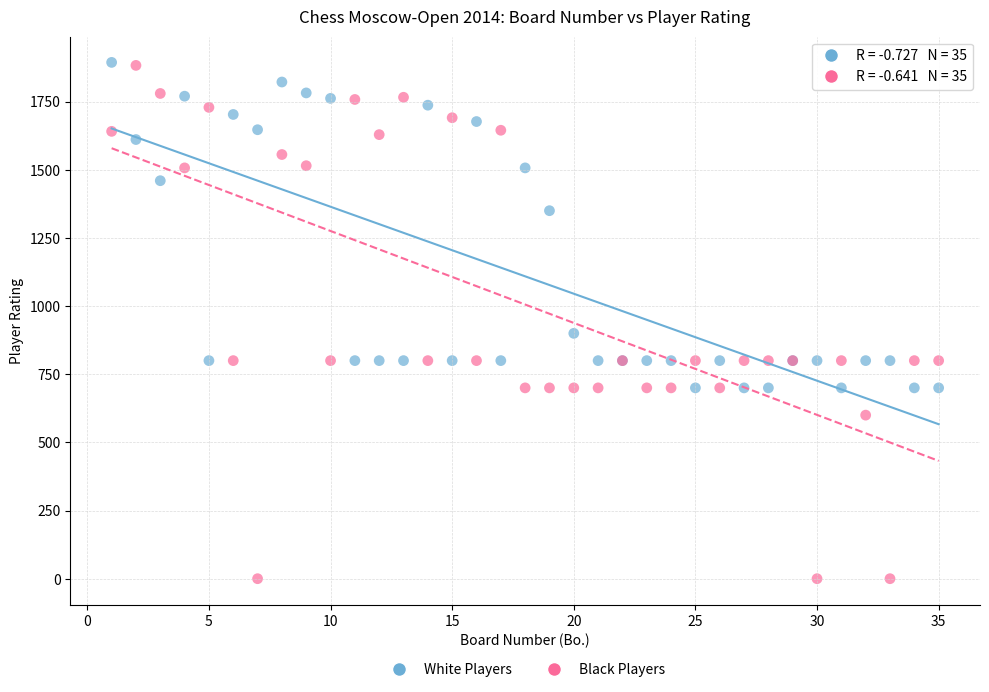

What are all the series names shown in the legend?

White Players, Black Players